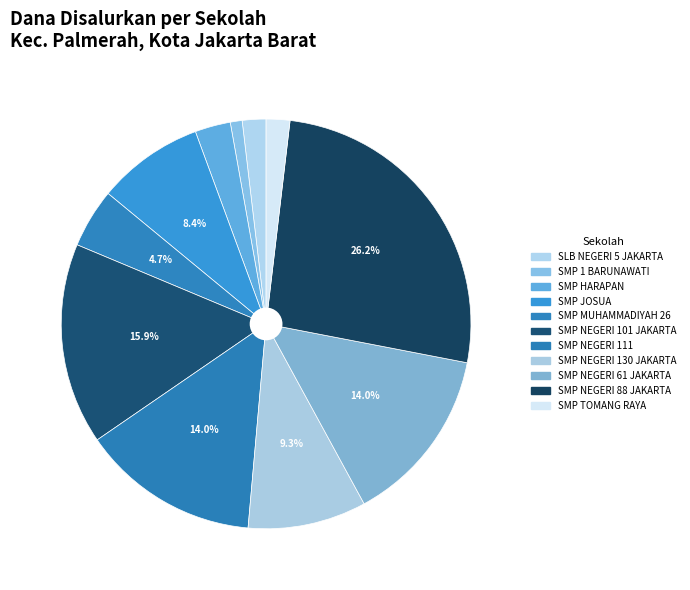

Count the number of slices in the pie.

11